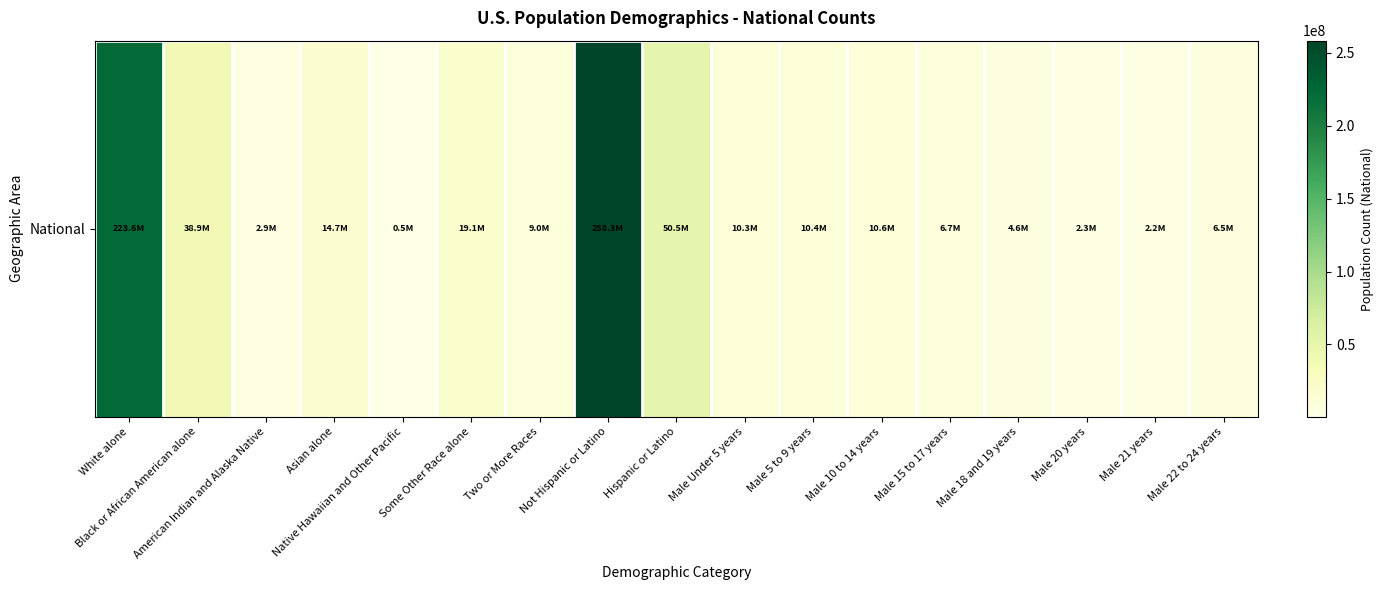

Rank the categories by value from lowest to highest.

Native Hawaiian and Other Pacific, Male 21 years, Male 20 years, American Indian and Alaska Native, Male 18 and 19 years, Male 22 to 24 years, Male 15 to 17 years, Two or More Races, Male Under 5 years, Male 5 to 9 years, Male 10 to 14 years, Asian alone, Some Other Race alone, Black or African American alone, Hispanic or Latino, White alone, Not Hispanic or Latino